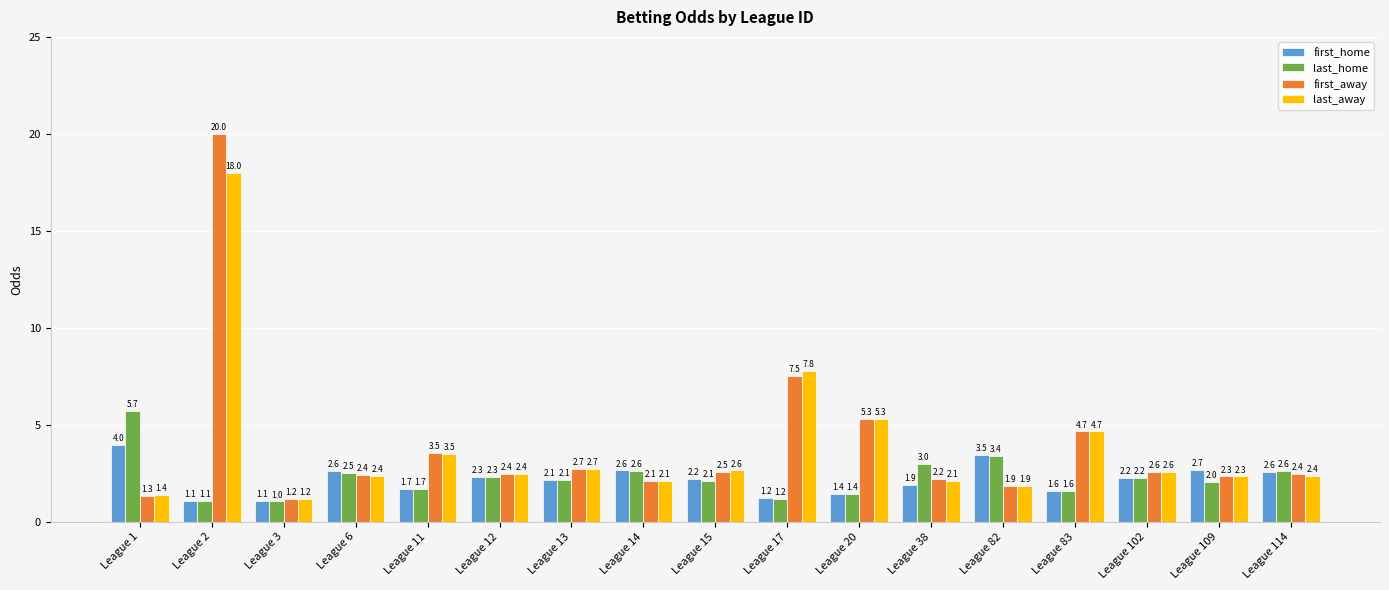

How many groups of bars are there?

17